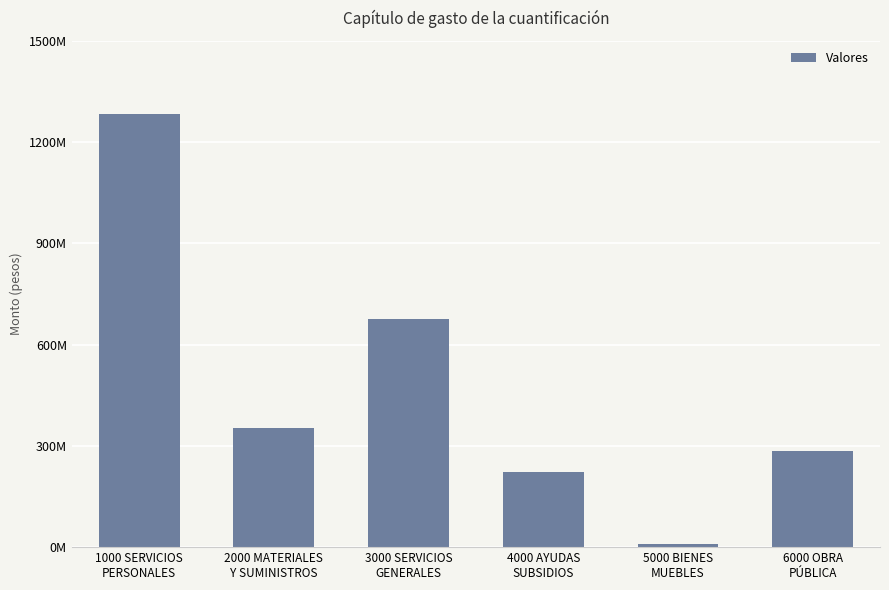

Does the chart contain any negative values?

No